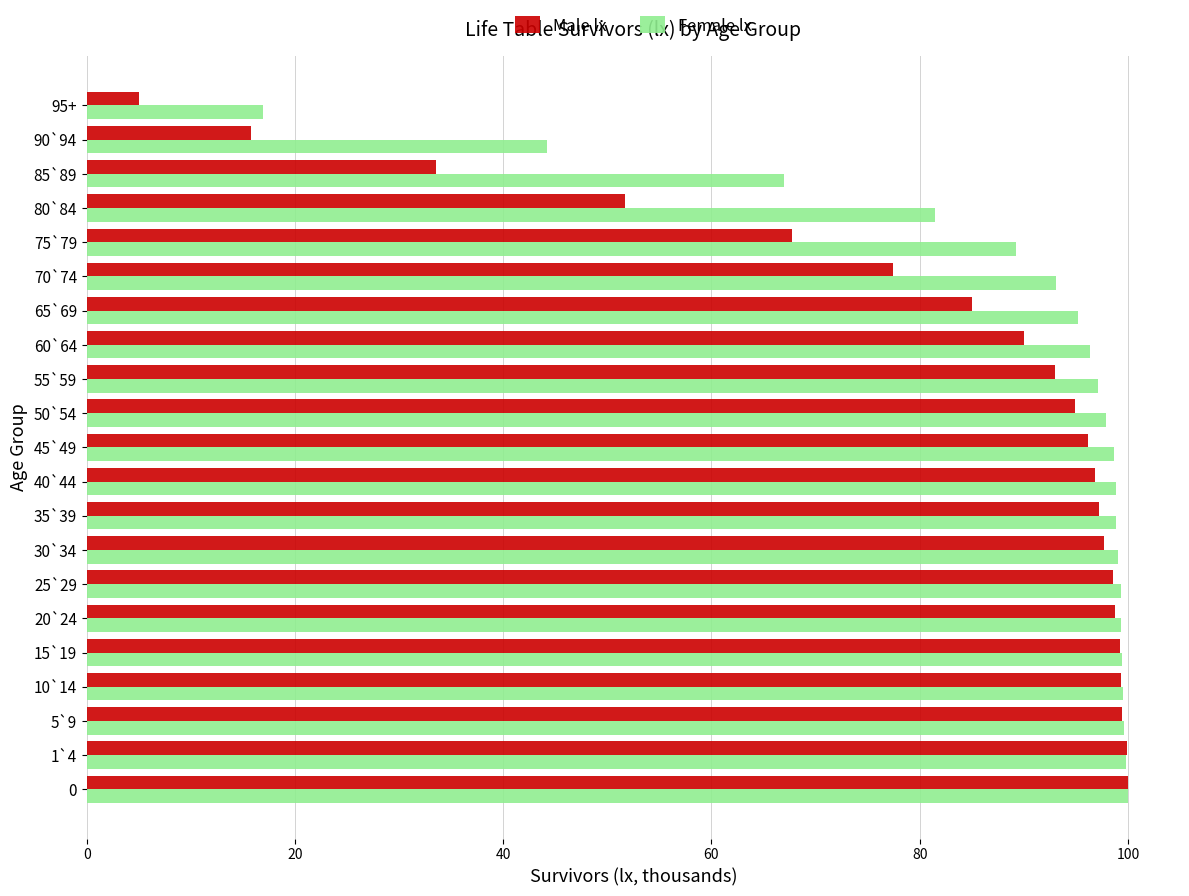

The value of Male lx at 10`14 is 99.4. True or false?

True